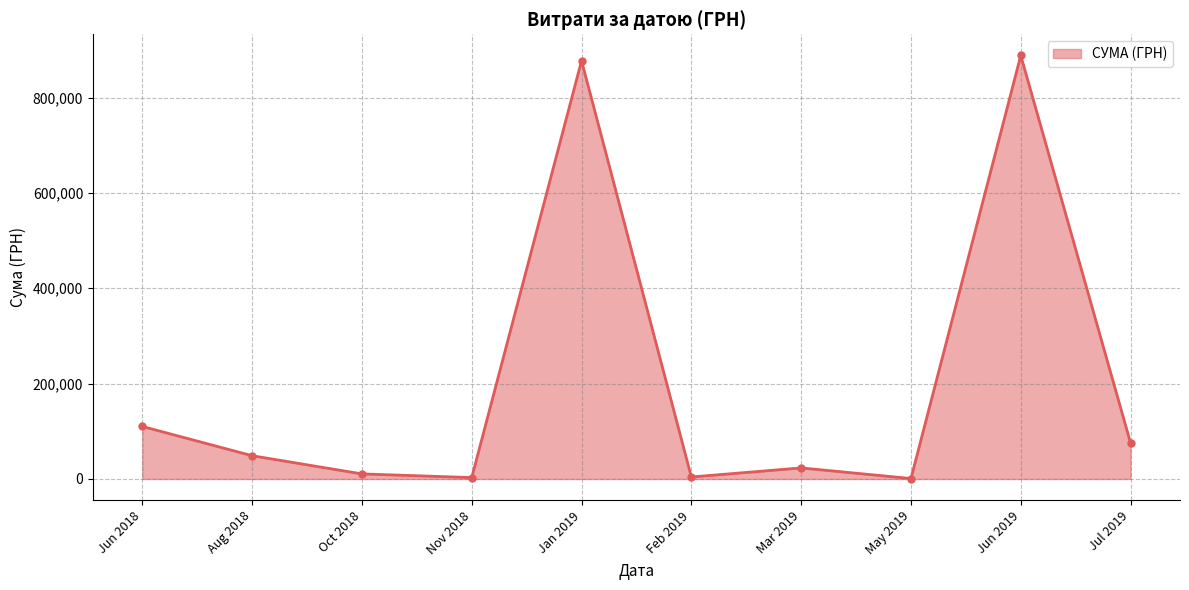

What is the sum of all values?

2042045.8